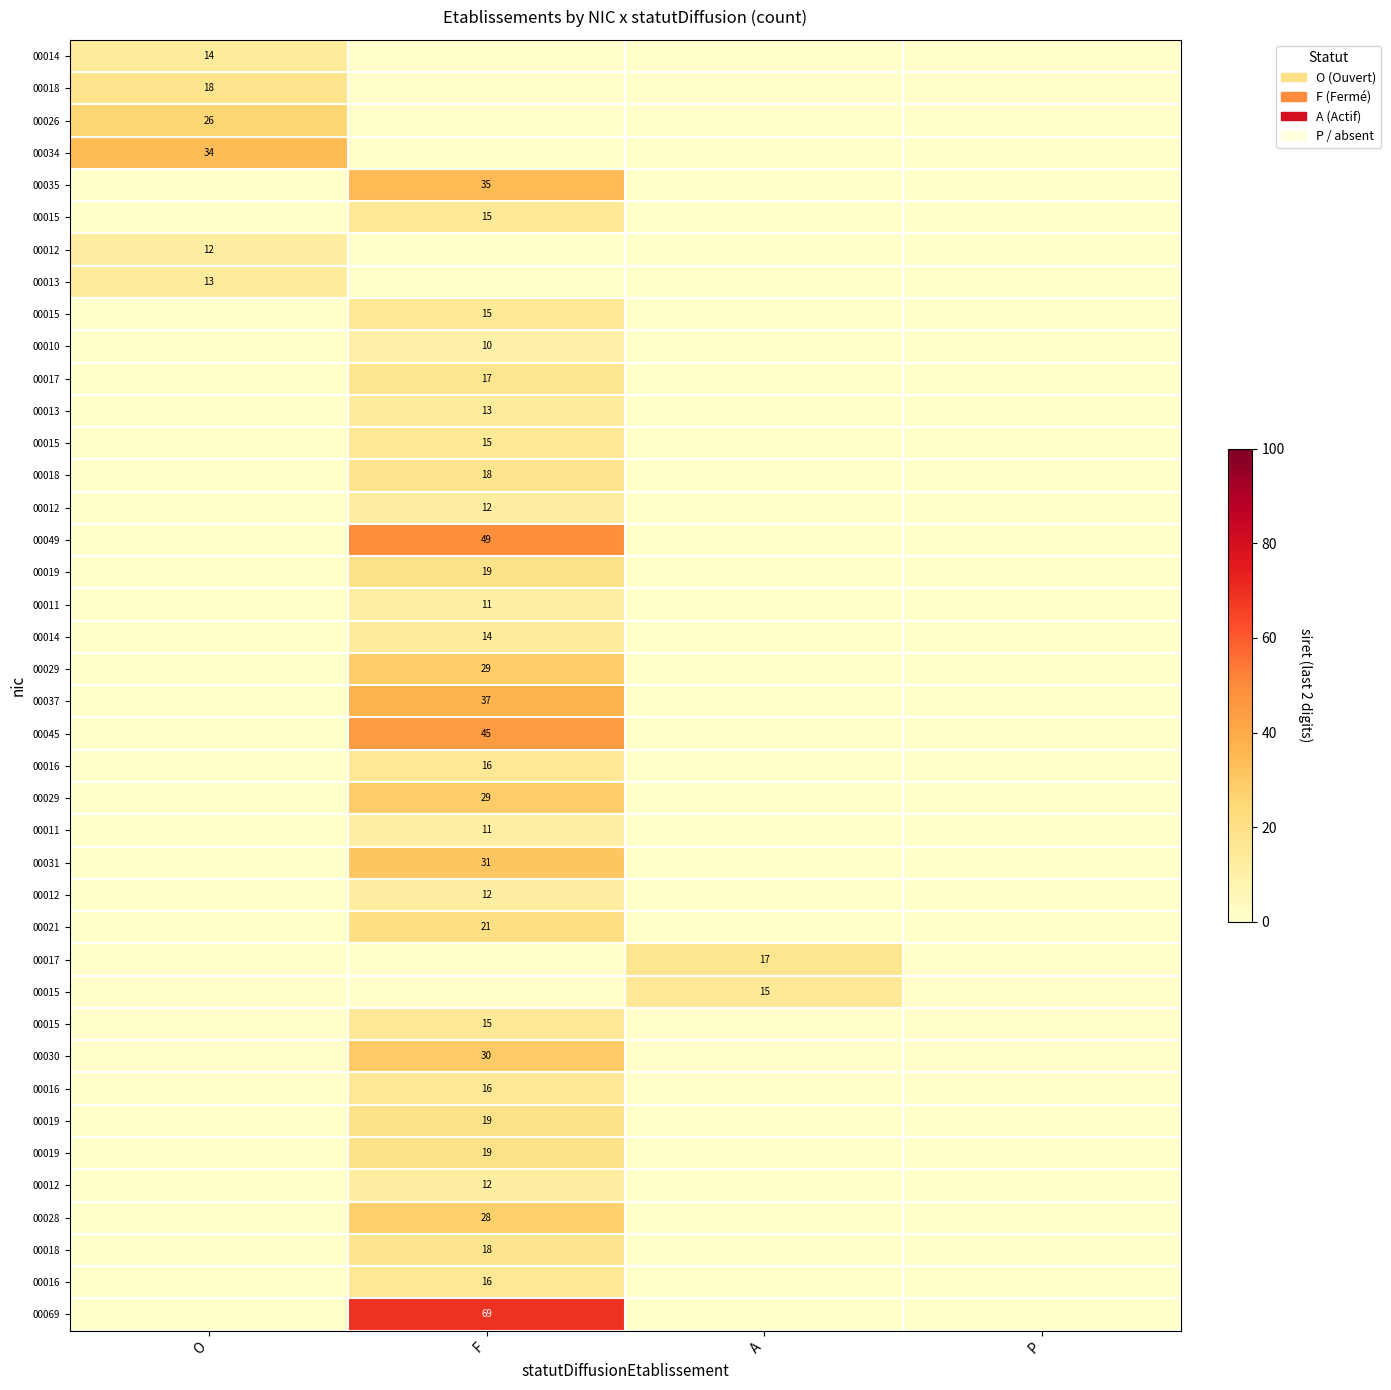

How many distinct data groups are displayed?

40